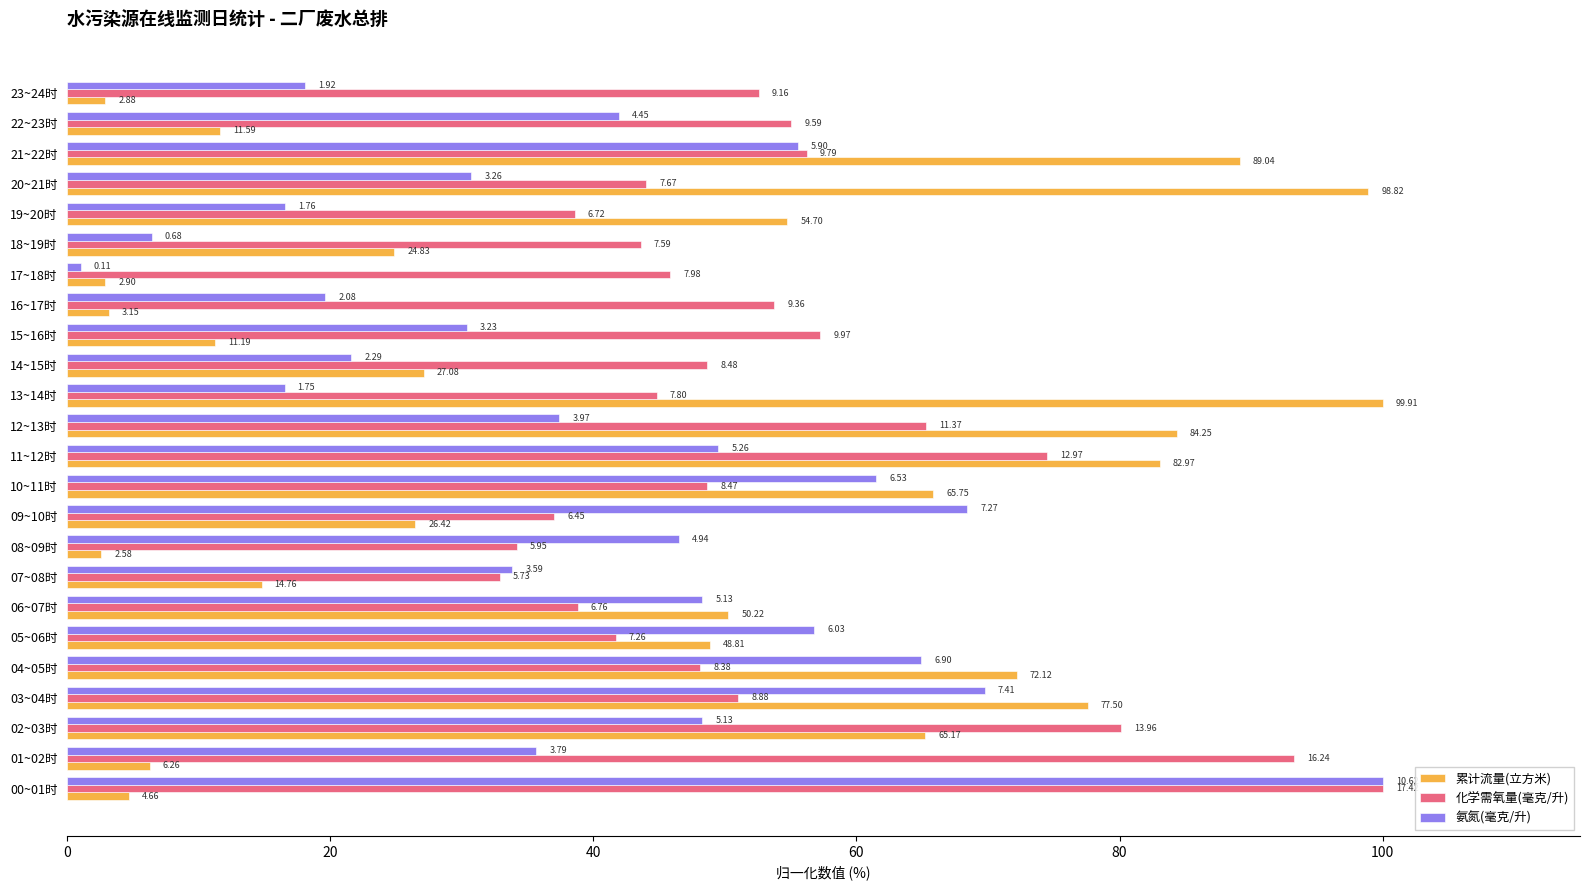

What is the label of the 2nd bar from the right?

22~23时